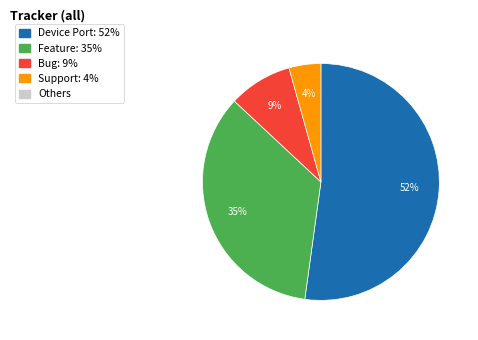

Does any single category account for the majority?

Yes